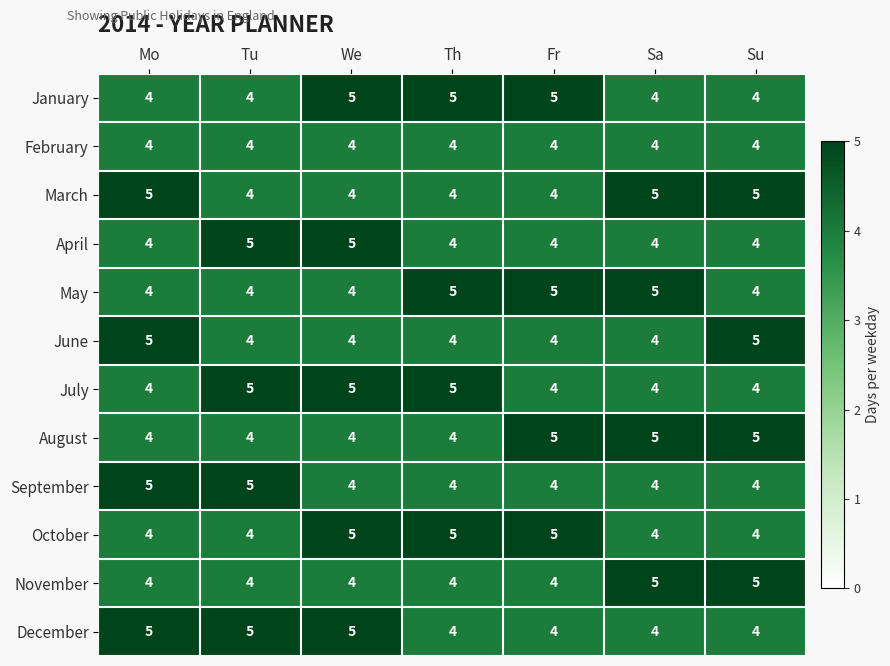

What is the total value across all series at Tu?

52